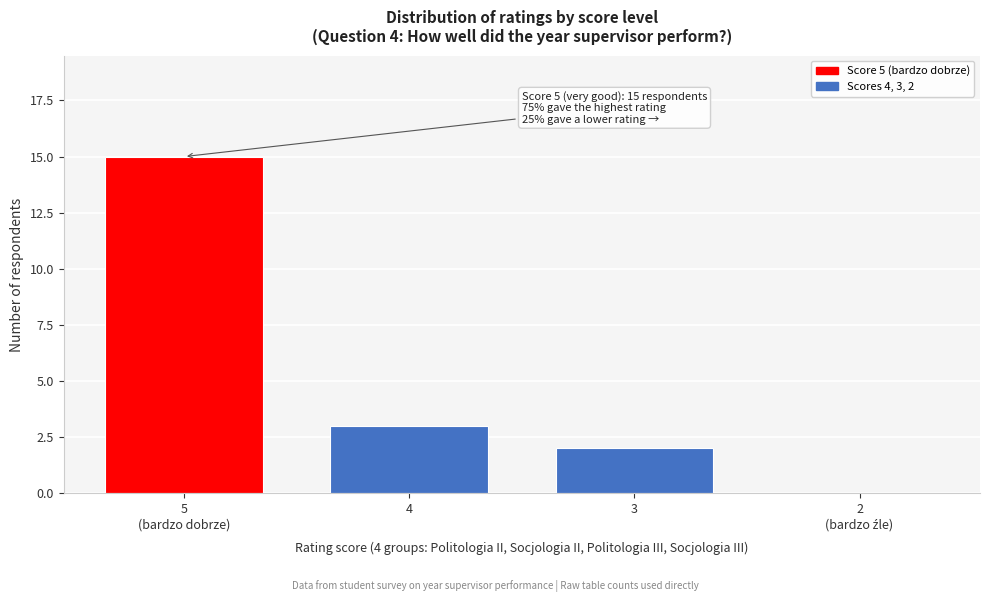

True or false: the data shows 1 at 3.

False